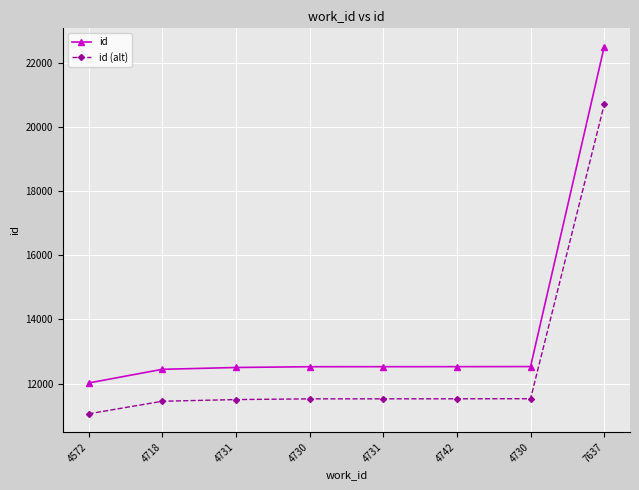

Is this an area chart (filled region under the line)?

No